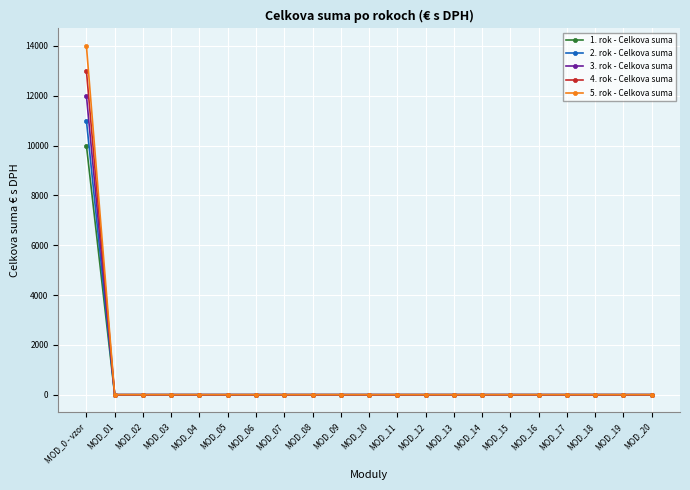

Reading left to right, transcribe all the data shown in this chart.

1. rok - Celkova suma: MOD_0 - vzor=10000	MOD_01=0	MOD_02=0	MOD_03=0	MOD_04=0	MOD_05=0	MOD_06=0	MOD_07=0	MOD_08=0	MOD_09=0	MOD_10=0	MOD_11=0	MOD_12=0	MOD_13=0	MOD_14=0	MOD_15=0	MOD_16=0	MOD_17=0	MOD_18=0	MOD_19=0	MOD_20=0
2. rok - Celkova suma: MOD_0 - vzor=11000	MOD_01=0	MOD_02=0	MOD_03=0	MOD_04=0	MOD_05=0	MOD_06=0	MOD_07=0	MOD_08=0	MOD_09=0	MOD_10=0	MOD_11=0	MOD_12=0	MOD_13=0	MOD_14=0	MOD_15=0	MOD_16=0	MOD_17=0	MOD_18=0	MOD_19=0	MOD_20=0
3. rok - Celkova suma: MOD_0 - vzor=12000	MOD_01=0	MOD_02=0	MOD_03=0	MOD_04=0	MOD_05=0	MOD_06=0	MOD_07=0	MOD_08=0	MOD_09=0	MOD_10=0	MOD_11=0	MOD_12=0	MOD_13=0	MOD_14=0	MOD_15=0	MOD_16=0	MOD_17=0	MOD_18=0	MOD_19=0	MOD_20=0
4. rok - Celkova suma: MOD_0 - vzor=13000	MOD_01=0	MOD_02=0	MOD_03=0	MOD_04=0	MOD_05=0	MOD_06=0	MOD_07=0	MOD_08=0	MOD_09=0	MOD_10=0	MOD_11=0	MOD_12=0	MOD_13=0	MOD_14=0	MOD_15=0	MOD_16=0	MOD_17=0	MOD_18=0	MOD_19=0	MOD_20=0
5. rok - Celkova suma: MOD_0 - vzor=14000	MOD_01=0	MOD_02=0	MOD_03=0	MOD_04=0	MOD_05=0	MOD_06=0	MOD_07=0	MOD_08=0	MOD_09=0	MOD_10=0	MOD_11=0	MOD_12=0	MOD_13=0	MOD_14=0	MOD_15=0	MOD_16=0	MOD_17=0	MOD_18=0	MOD_19=0	MOD_20=0